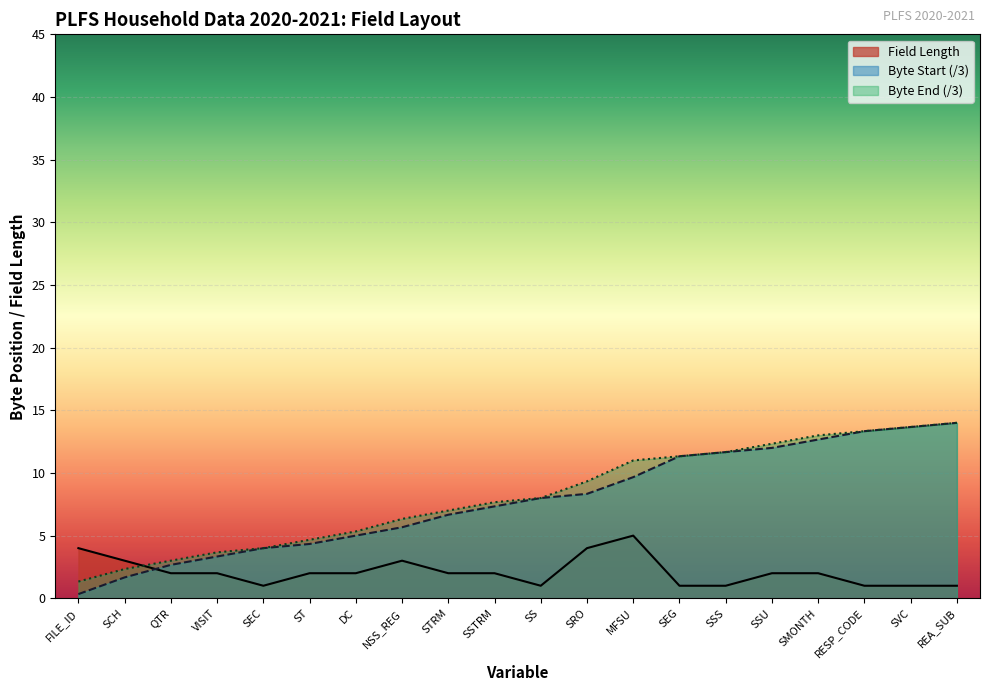

Reading right to left, list all the values displayed in this chart.

Field Length: 1.0	1.0	1.0	2.0	2.0	1.0	1.0	5.0	4.0	1.0	2.0	2.0	3.0	2.0	2.0	1.0	2.0	2.0	3.0	4.0
Byte Start: 14.0	13.7	13.3	12.7	12.0	11.7	11.3	9.7	8.3	8.0	7.3	6.7	5.7	5.0	4.3	4.0	3.3	2.7	1.7	0.3
Byte End: 14.0	13.7	13.3	13.0	12.3	11.7	11.3	11.0	9.3	8.0	7.7	7.0	6.3	5.3	4.7	4.0	3.7	3.0	2.3	1.3